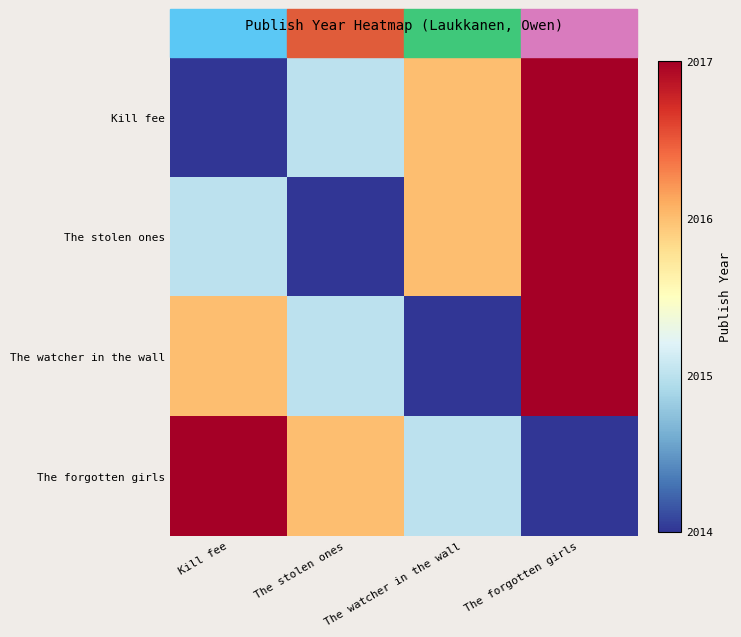

Reading left to right, what are all the values shown in this chart?

Kill fee: Kill fee=2014	The stolen ones=2015	The watcher in the wall=2016	The forgotten girls=2017
The stolen ones: Kill fee=2015	The stolen ones=2014	The watcher in the wall=2016	The forgotten girls=2017
The watcher in the wall: Kill fee=2016	The stolen ones=2015	The watcher in the wall=2014	The forgotten girls=2017
The forgotten girls: Kill fee=2017	The stolen ones=2016	The watcher in the wall=2015	The forgotten girls=2014